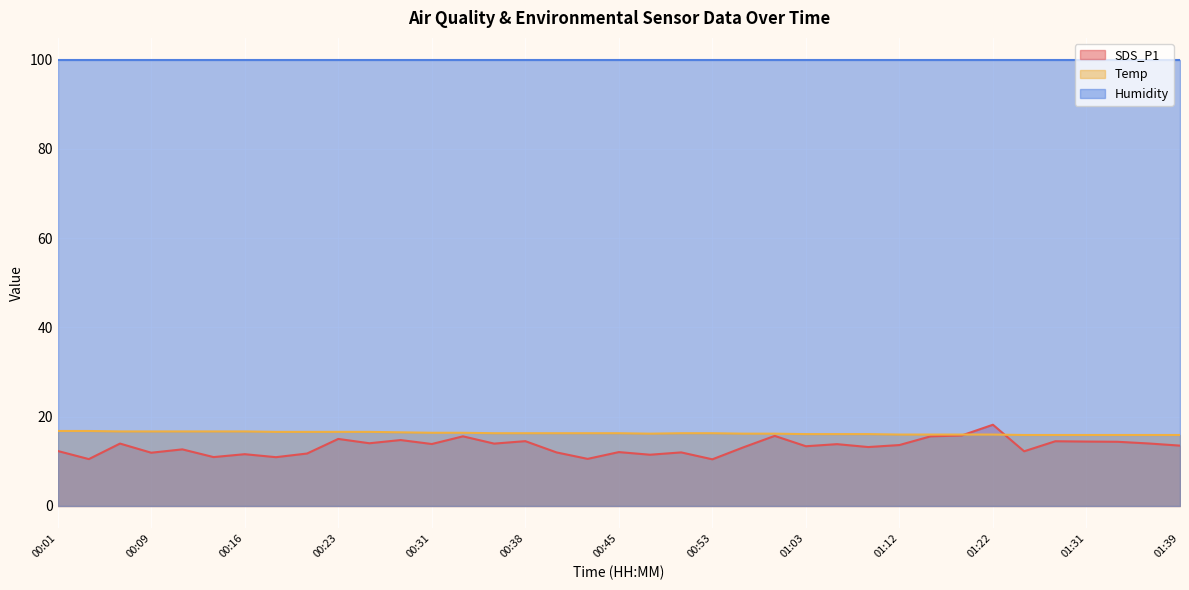

Is it true that SDS_P1 equals 12.0 at 00:50?

True